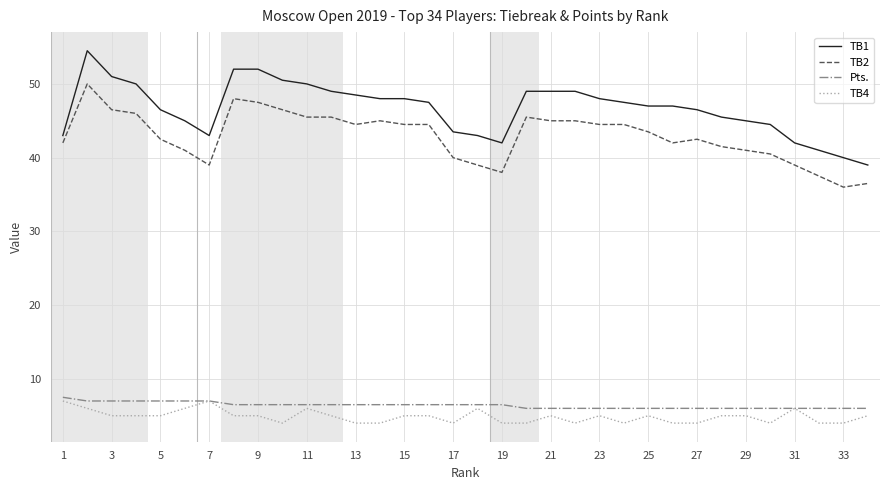

Which series has the largest total across all categories?

TB1